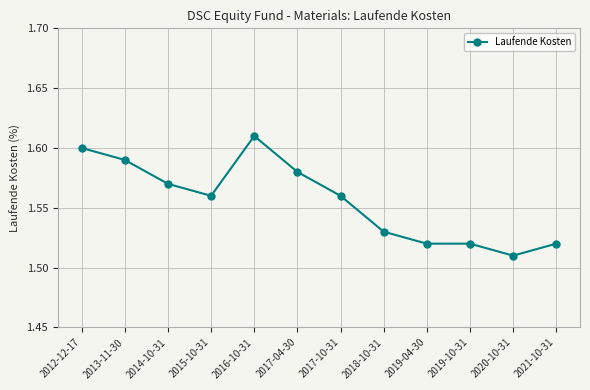

Is it true that the value at 2016-10-31 is 0.4?

False